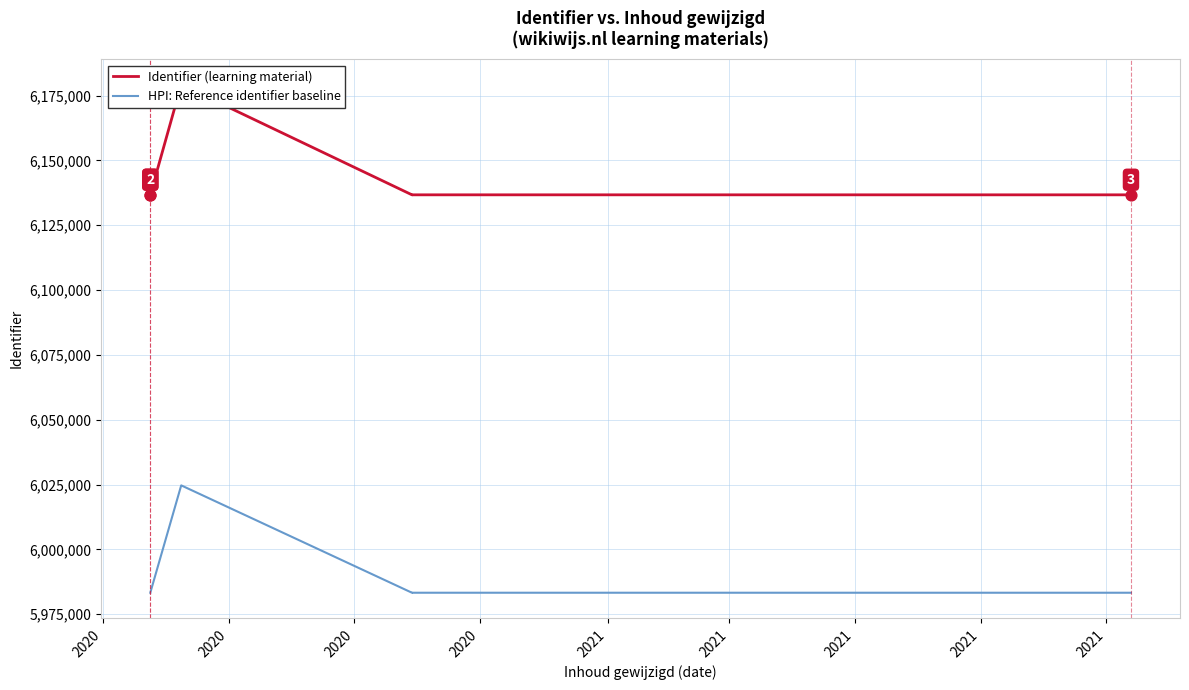

Which series contains the lowest Y value?

HPI: Reference identifier baseline